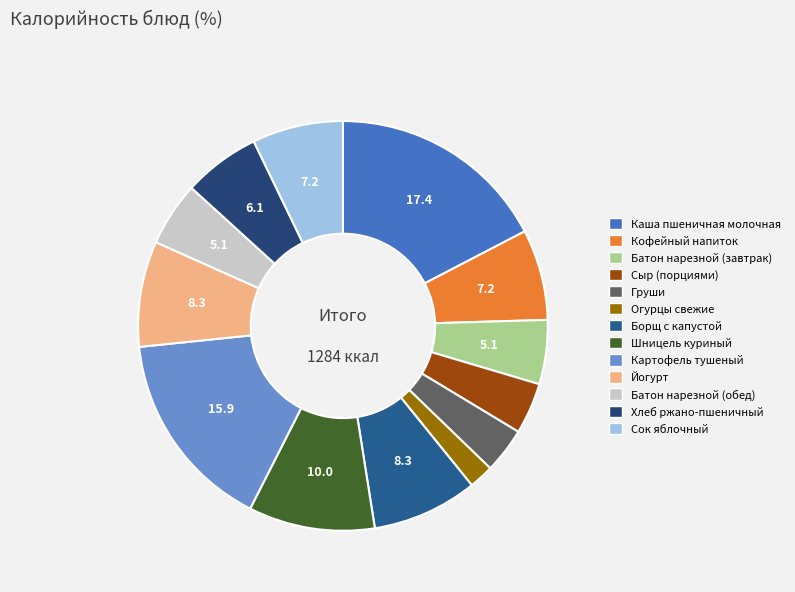

Does Батон нарезной (обед) represent more than half of the total?

No